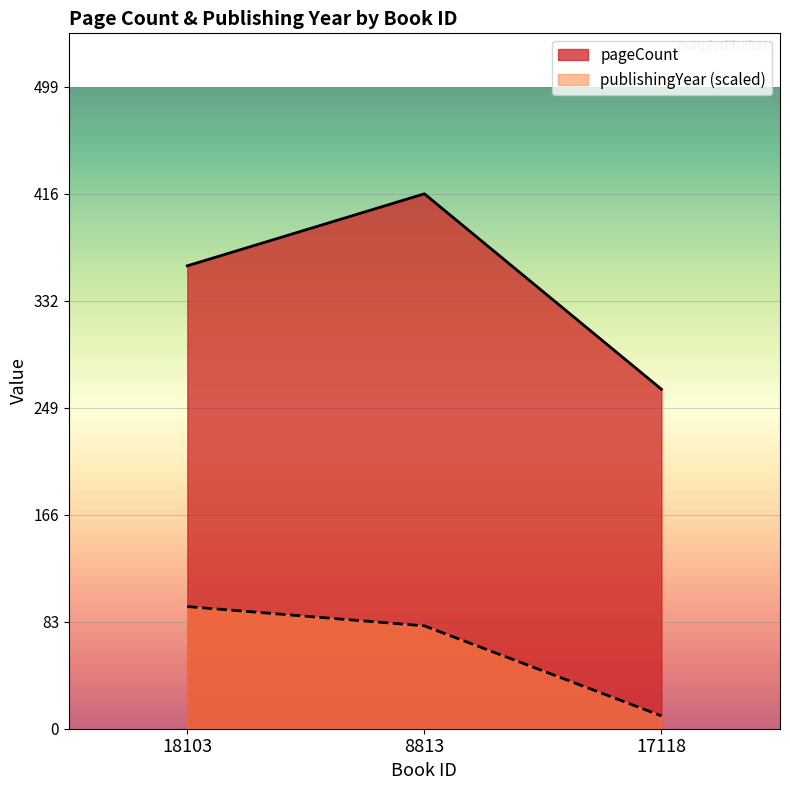

What is the greatest value displayed?

416